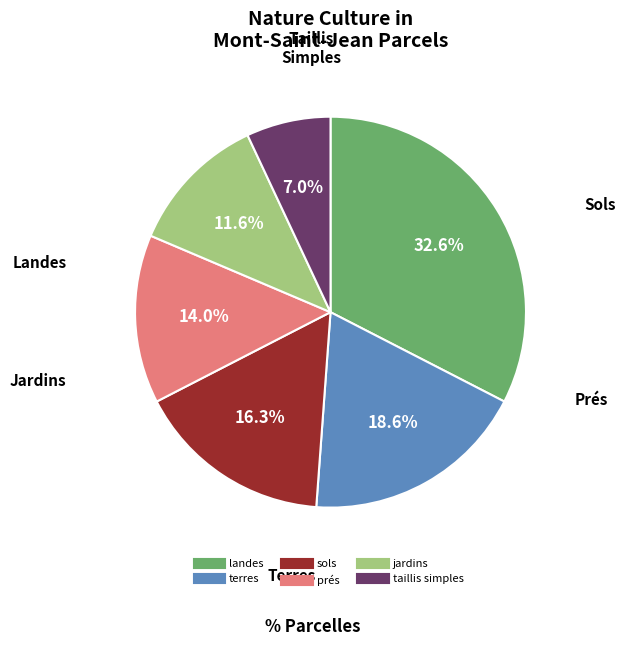

How many segments does this pie chart have?

6